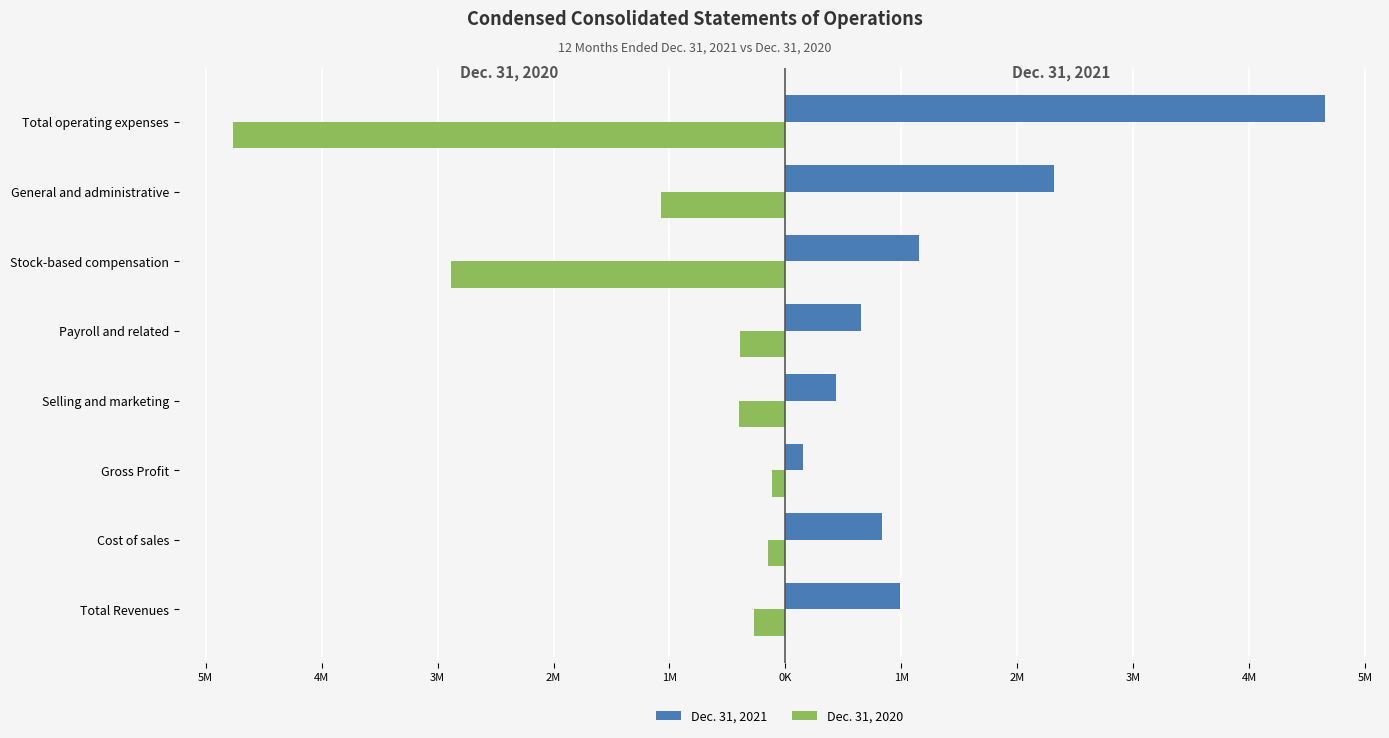

What are all the series names shown in the legend?

Dec. 31, 2021, Dec. 31, 2020